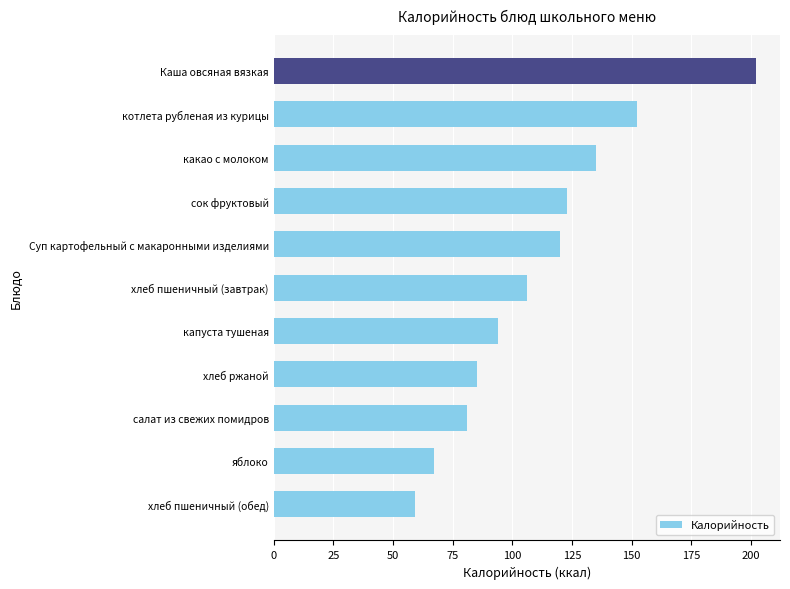

Reading bottom to top, list all the values displayed in this chart.

хлеб пшеничный (обед)=59	яблоко=67	салат из свежих помидров=81	хлеб ржаной=85	капуста тушеная=94	хлеб пшеничный (завтрак)=106	Суп картофельный с макаронными изделиями=120	сок фруктовый=123	какао с молоком=135	котлета рубленая из курицы=152	Каша овсяная вязкая=202